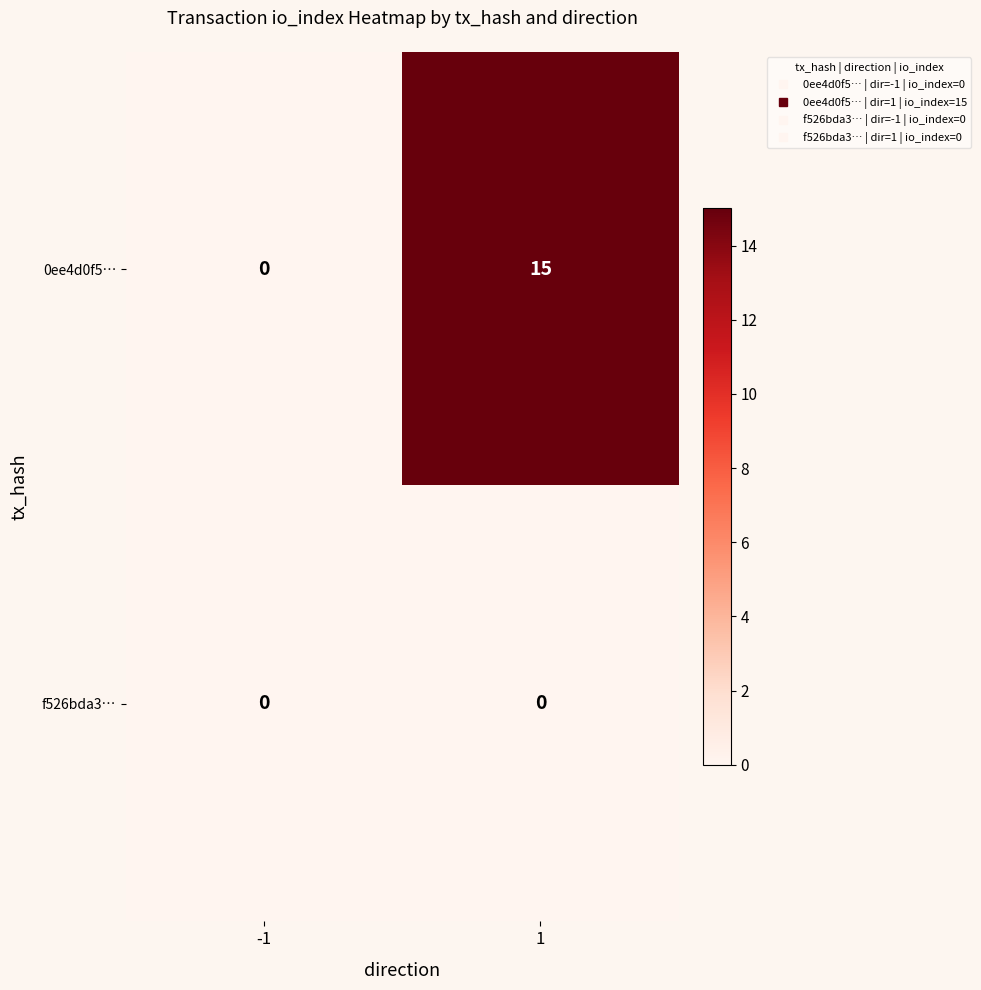

Which series has the largest total across all categories?

0ee4d0f5…